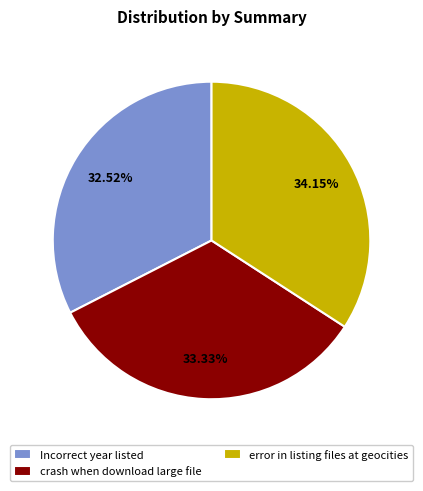

How many segments does this pie chart have?

3